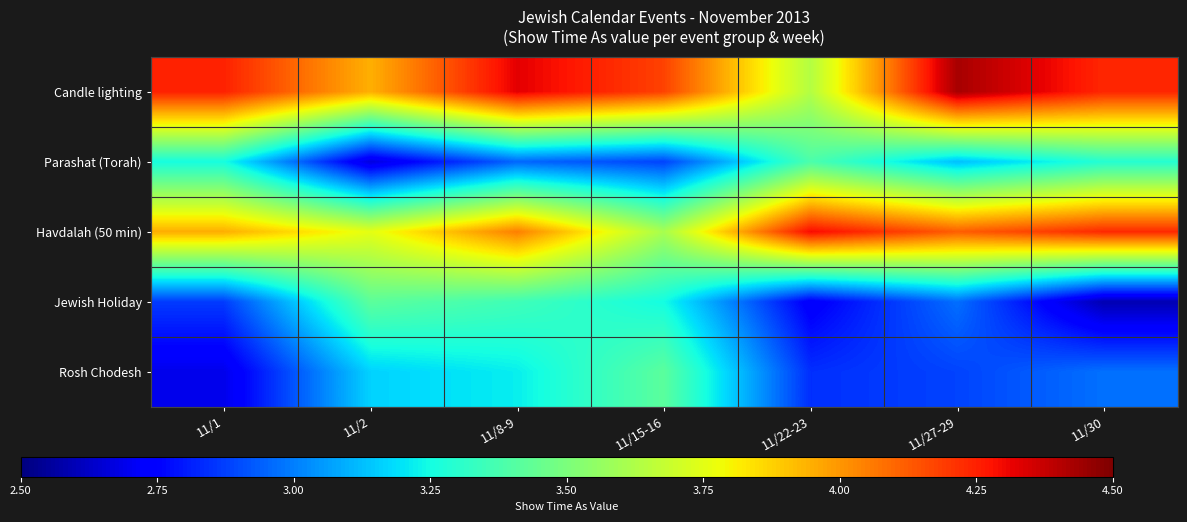

What is the difference between the highest and lowest values at 11/15-16?

1.3